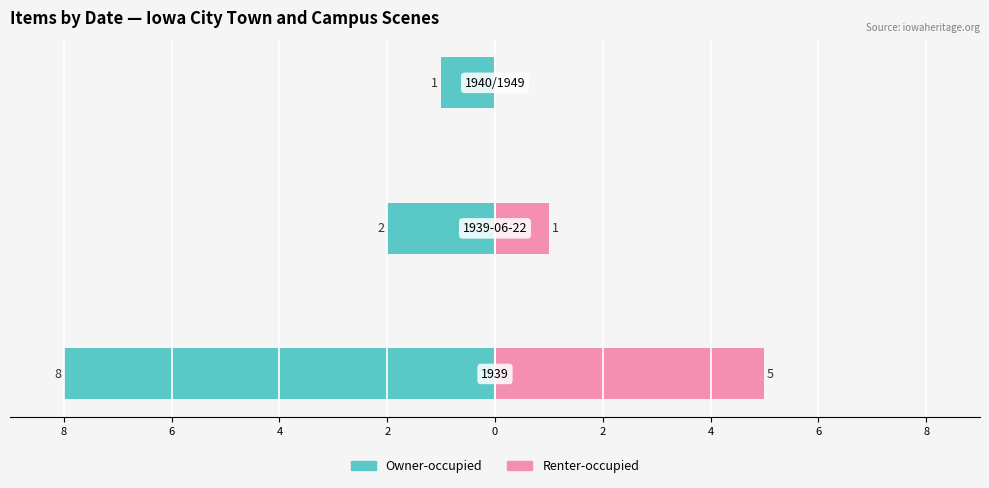

Is it true that Renter-occupied equals 0 at 6?

True